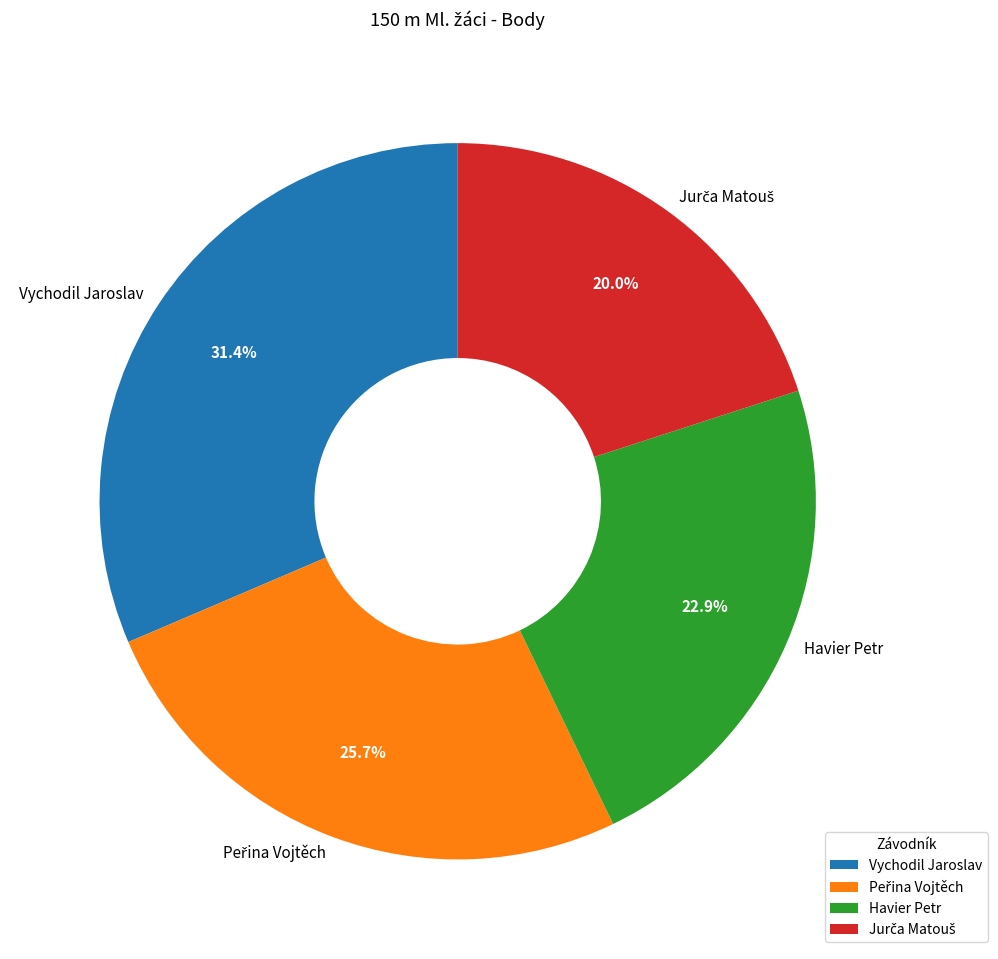

Which category has the biggest portion of the pie?

Vychodil Jaroslav